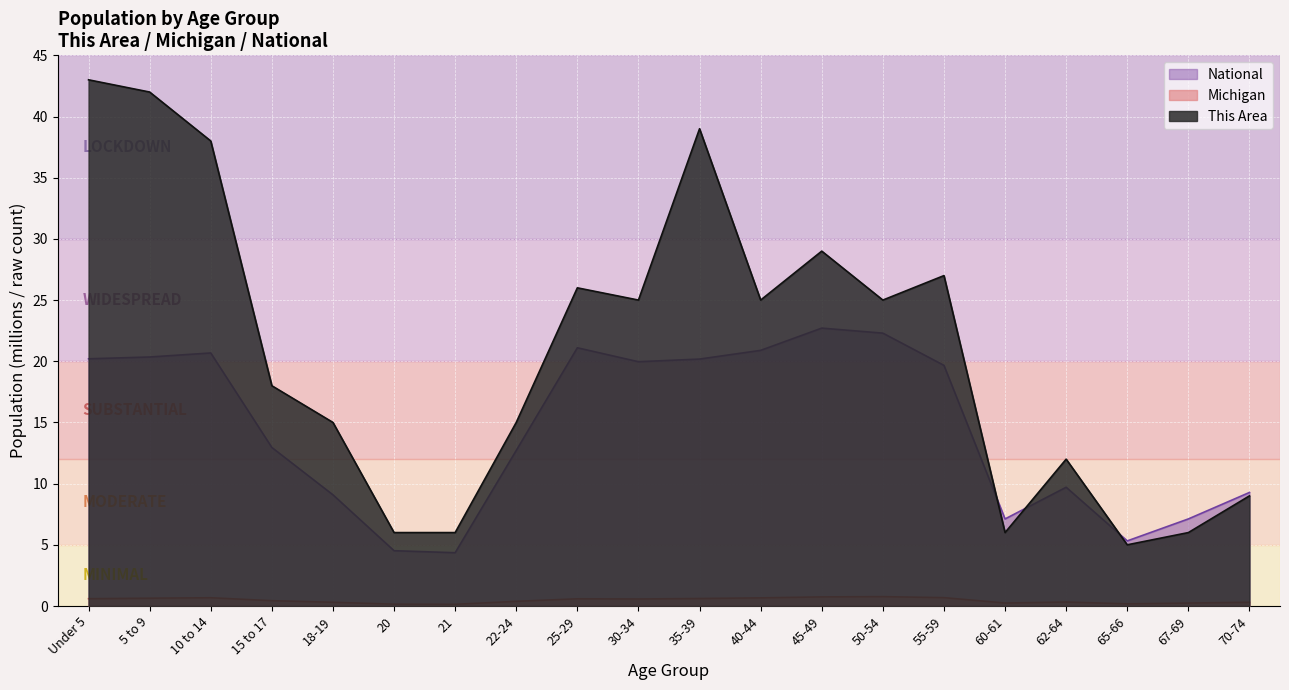

At which category does This Area reach its first local peak?

25-29